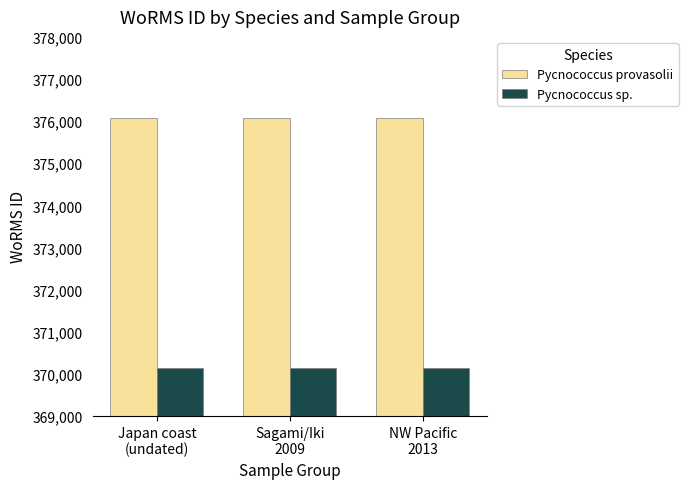

What is the average value of the Pycnococcus provasolii series?

376073